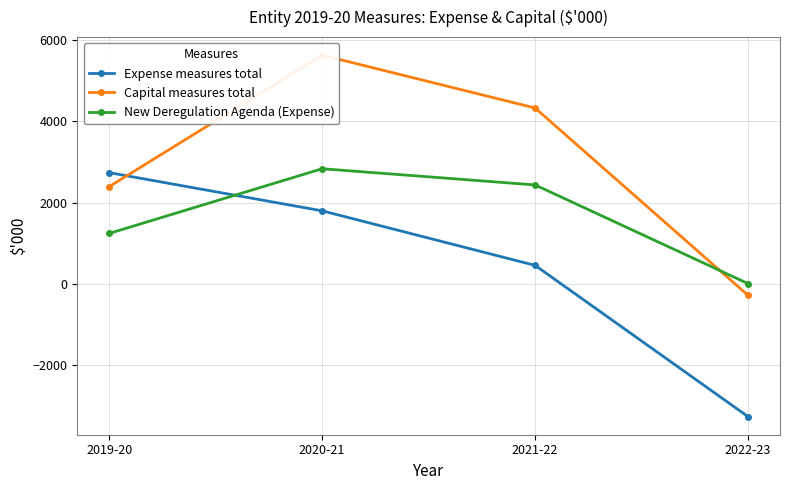

What is the difference between the second highest and minimum values in the Expense measures total series?

5077